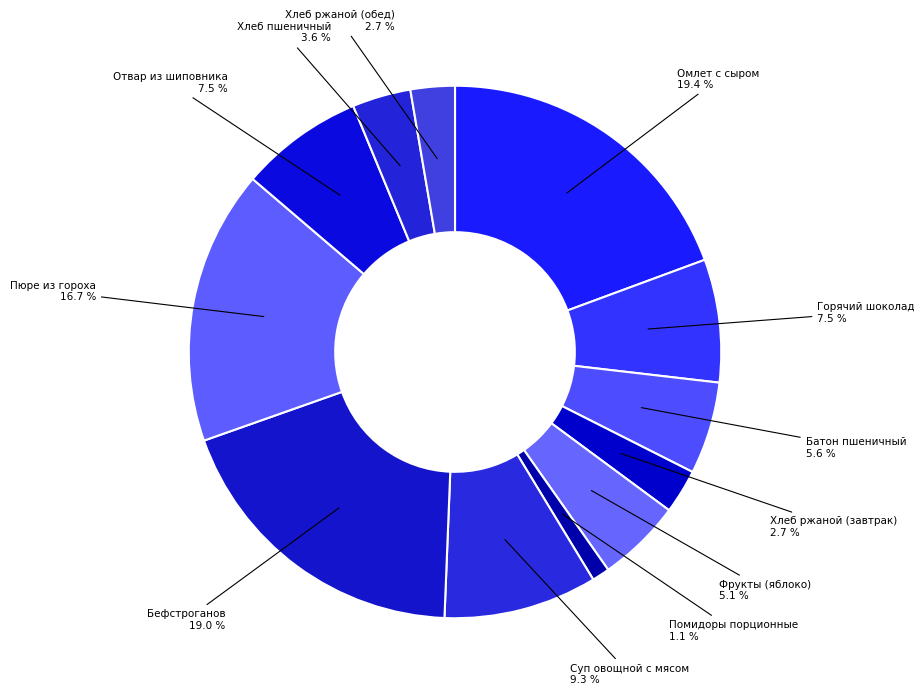

How many slices are in this pie chart?

12